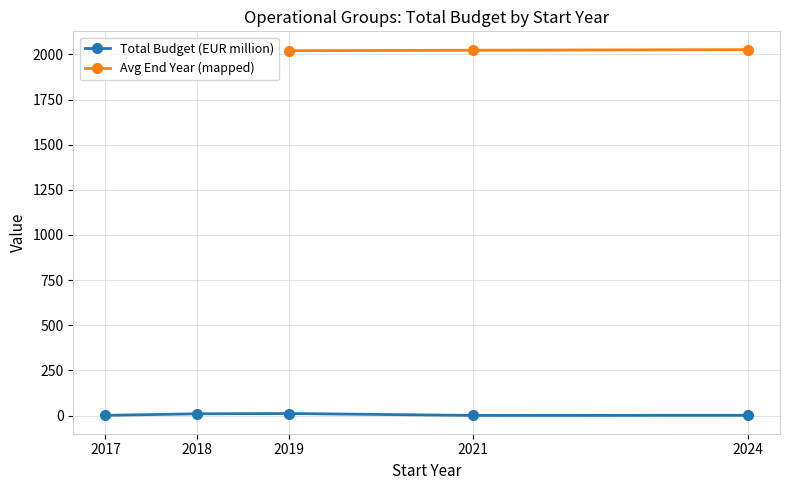

Which series has the widest spread of values?

Total Budget (EUR million)